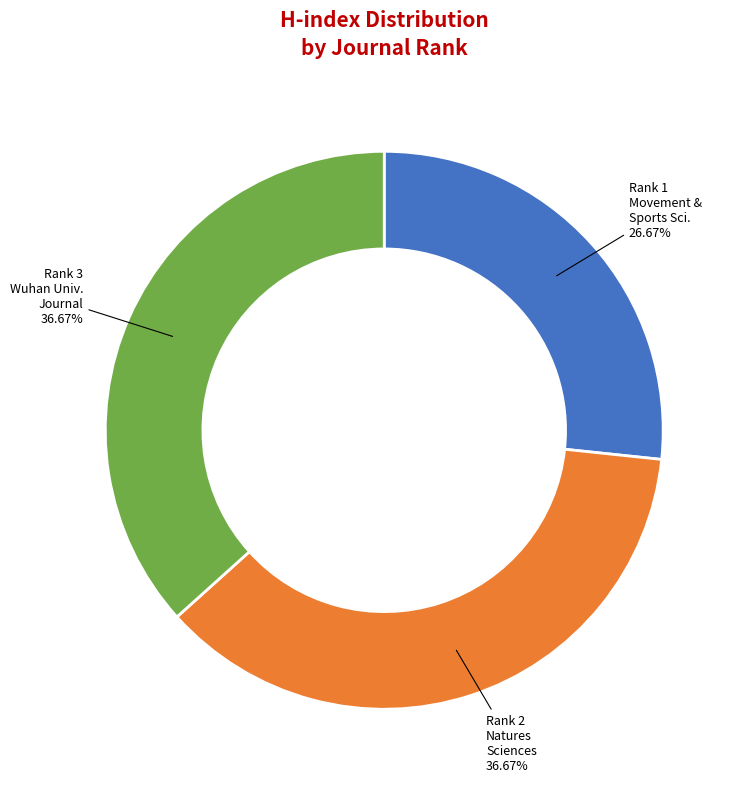

What is the smallest slice in the pie chart?

Rank 1 Movement & Sports Sci.